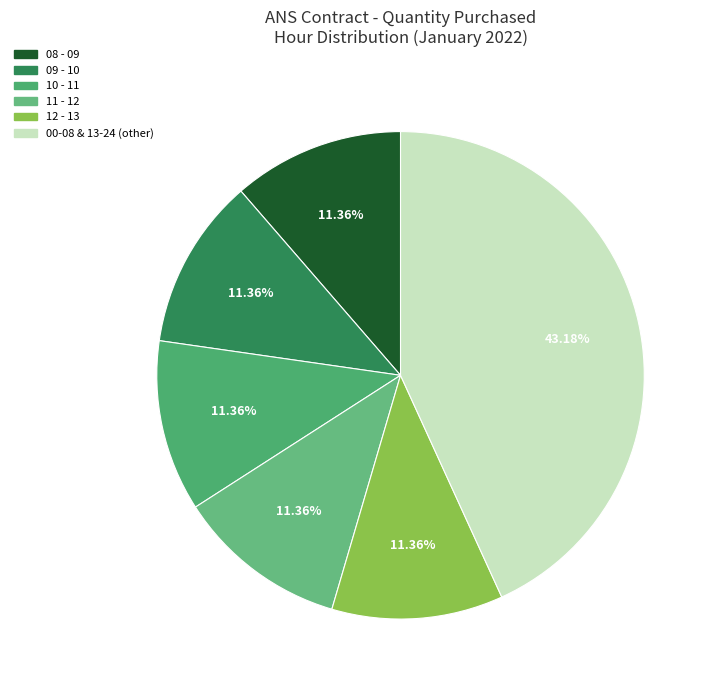

Count the number of slices in the pie.

6